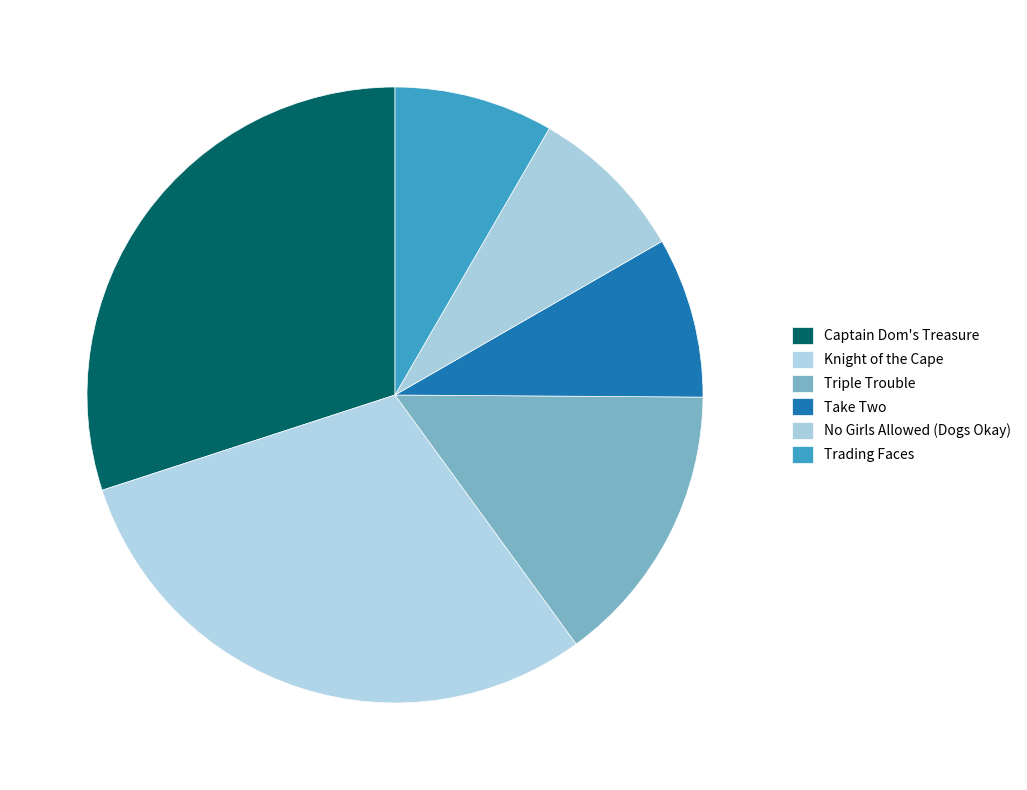

The Take Two slice represents 8% of the pie. True or false?

True